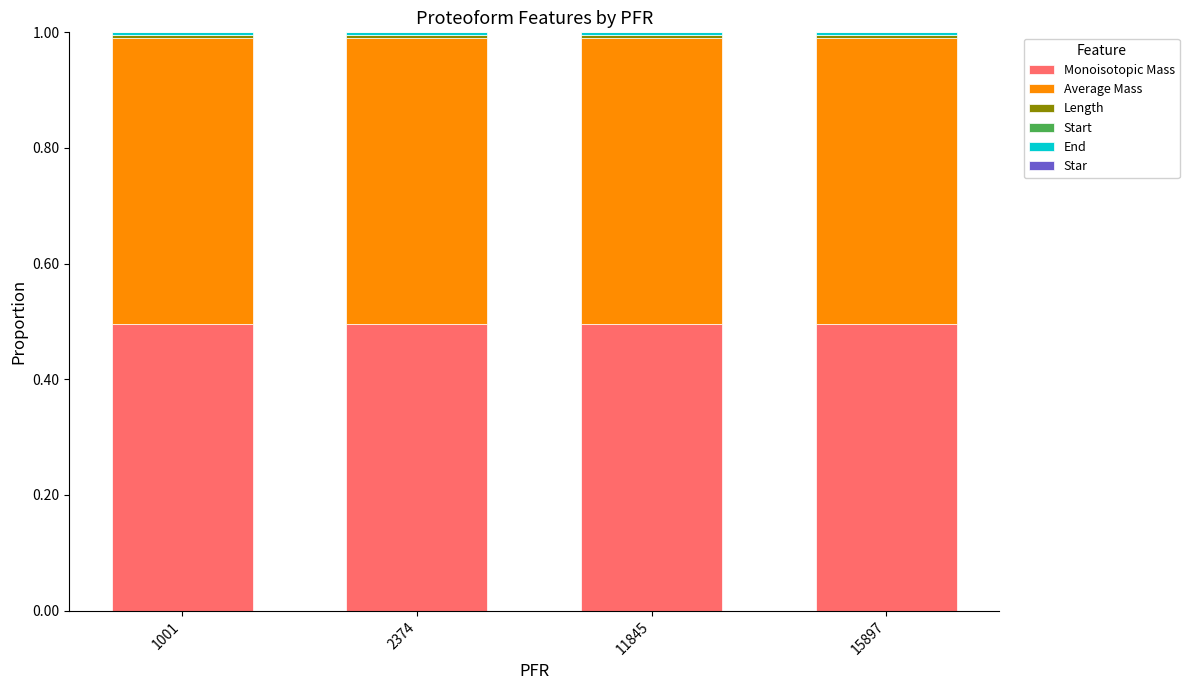

What is the maximum value for Monoisotopic Mass?

0.5